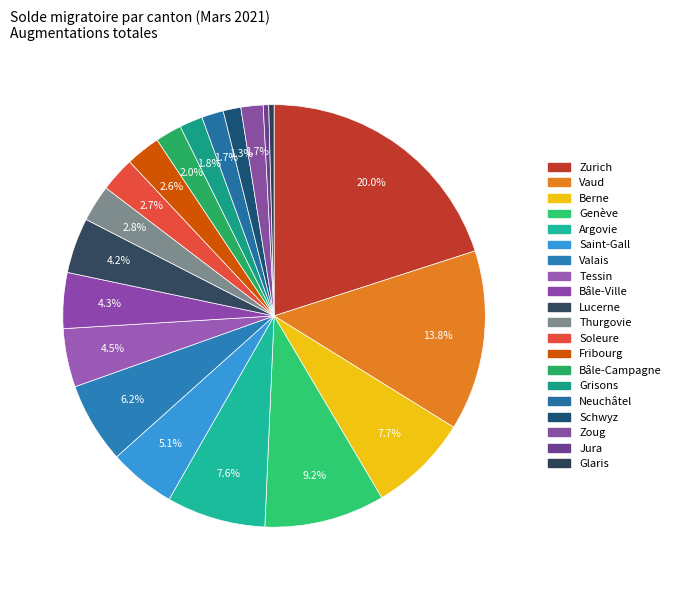

The Bâle-Ville slice represents 4% of the pie. True or false?

True